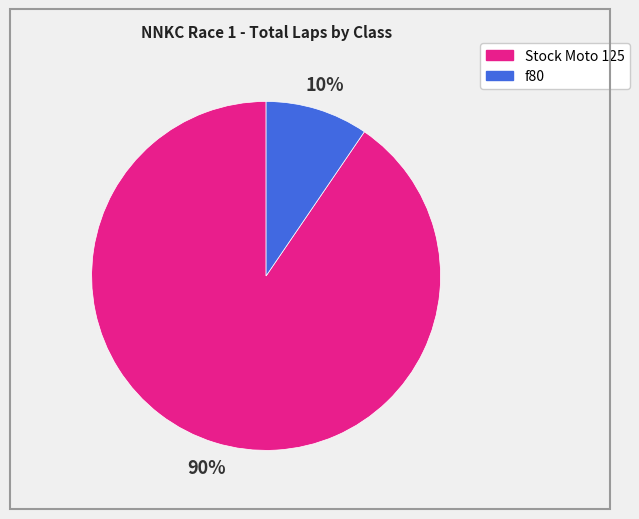

Count the number of slices in the pie.

2